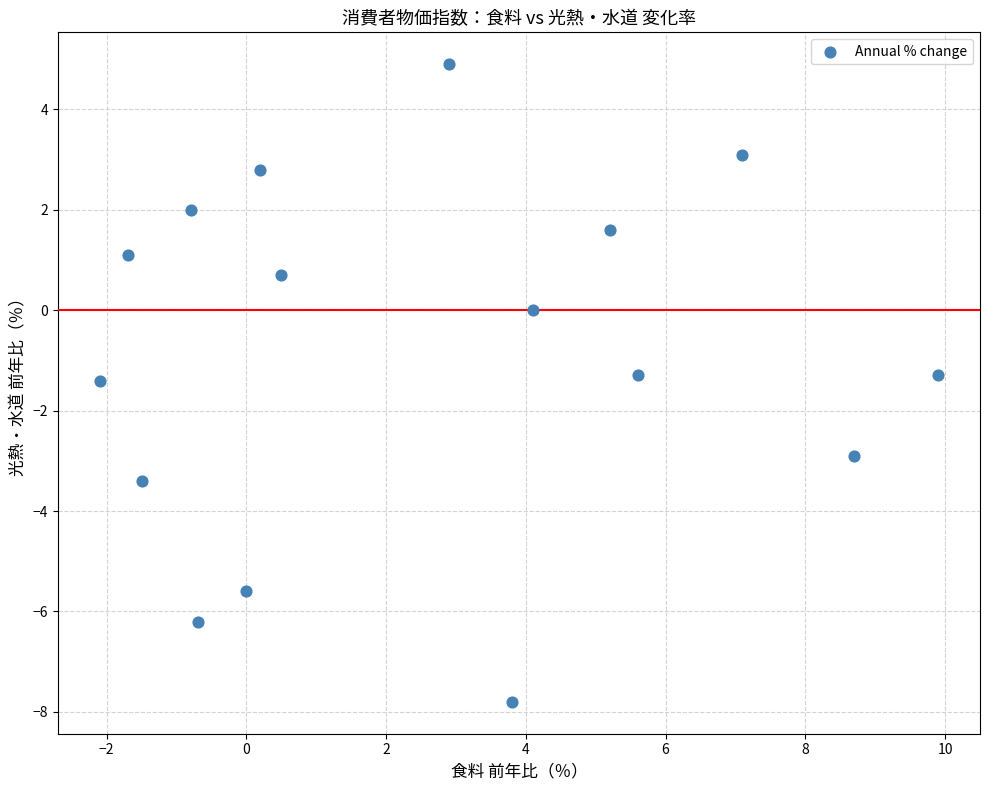

What is the range of X values (max minus min)?

12.0